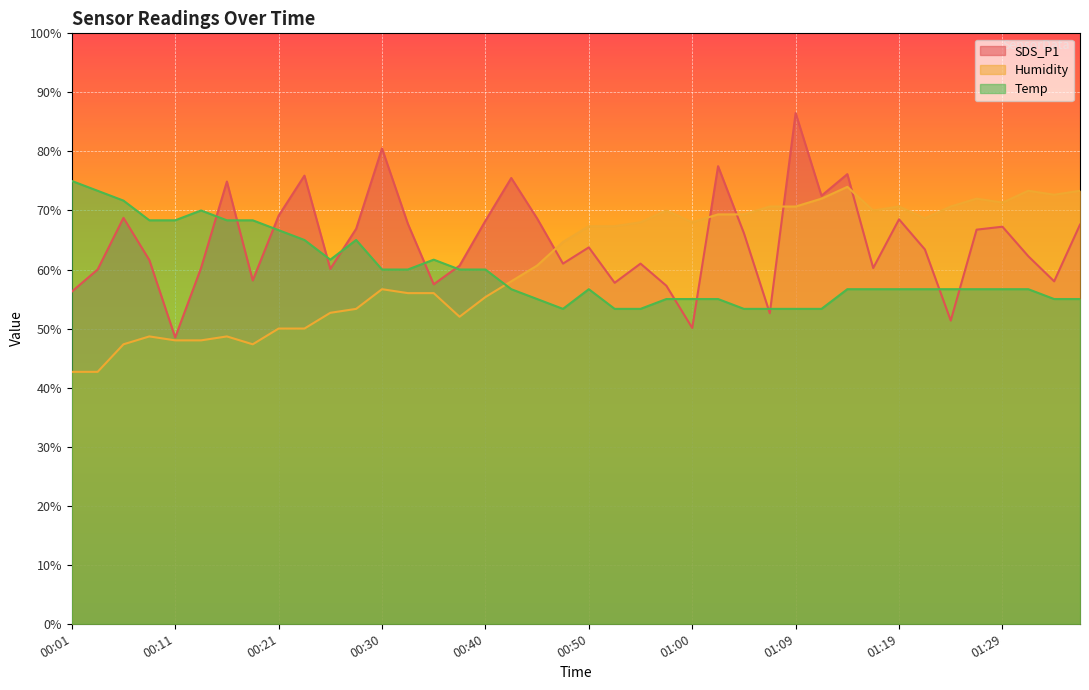

How many data points in Humidity are less than 67?

20